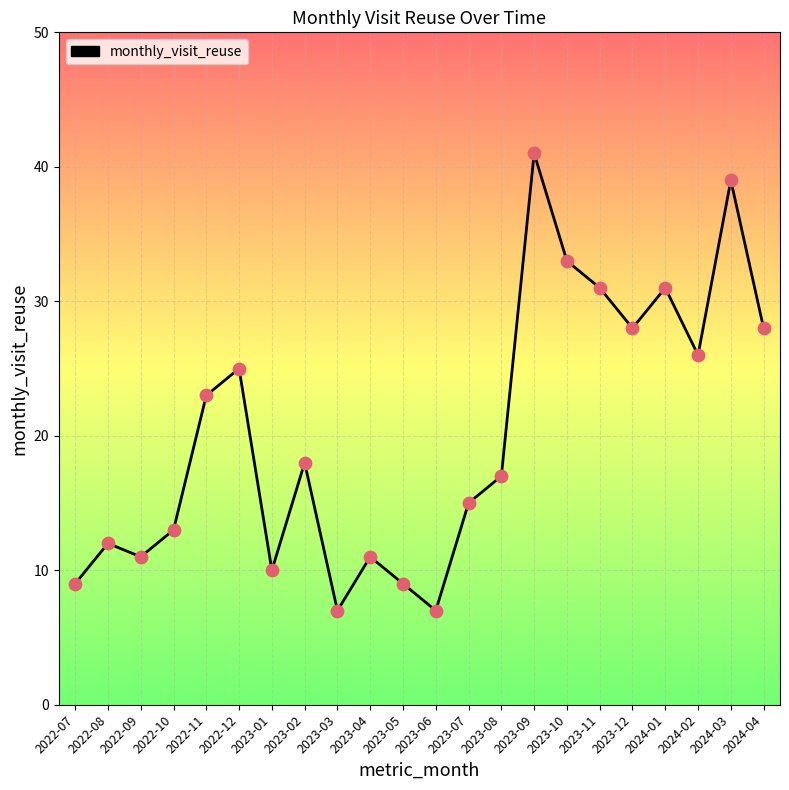

What is the change in value from 2024-01 to 2024-03?

+8